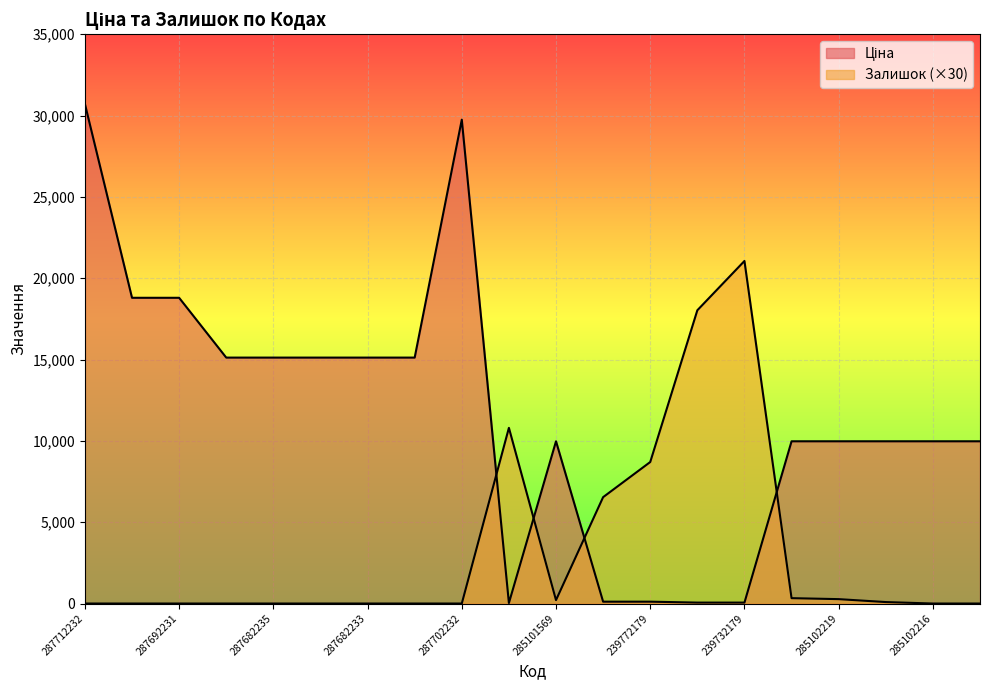

How many lines are shown in the chart?

2